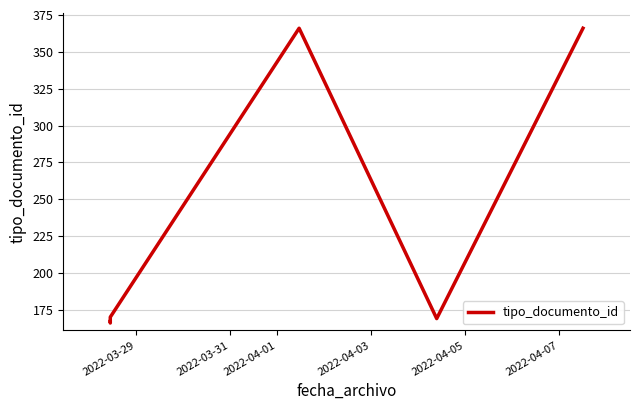

What is the greatest value displayed?

366